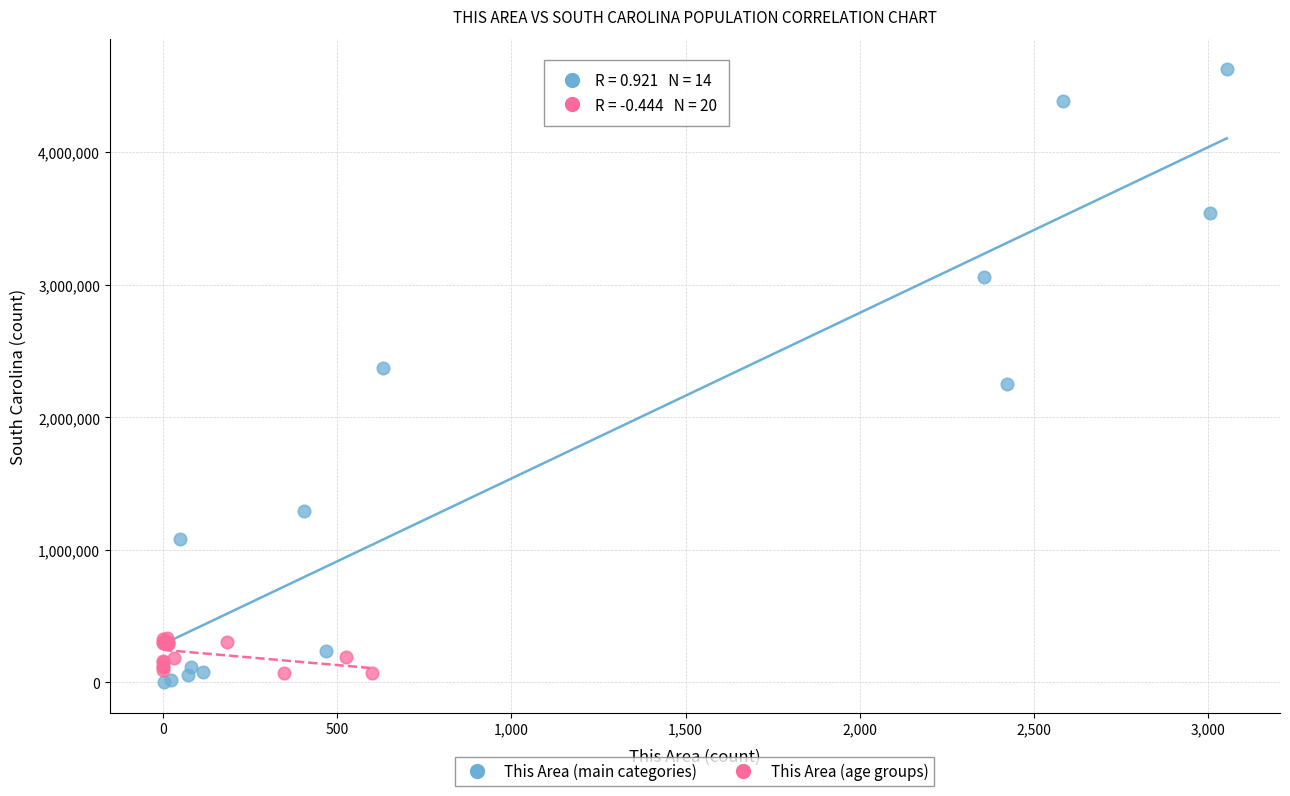

Which series has the widest spread of Y values?

This Area (main categories)